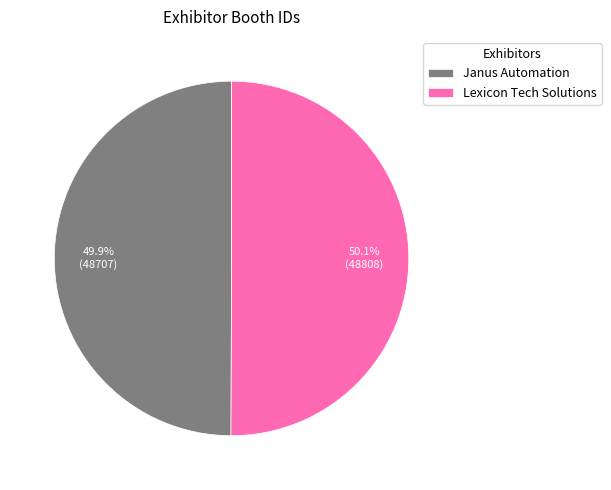

Is there a majority slice in this chart?

Yes